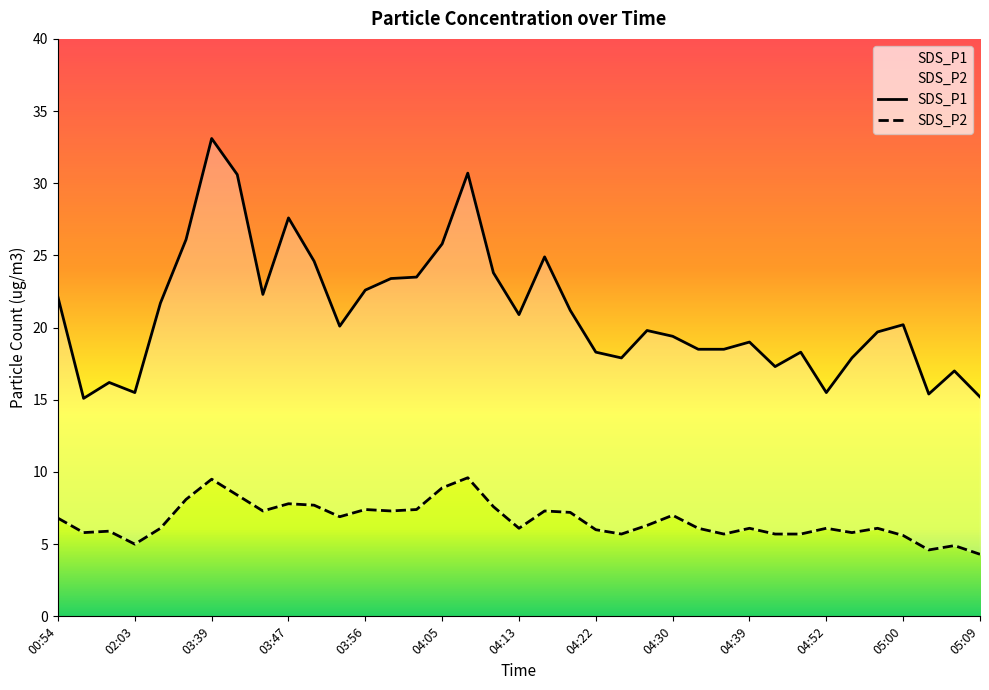

Where is the first local minimum for SDS_P1?

01:37